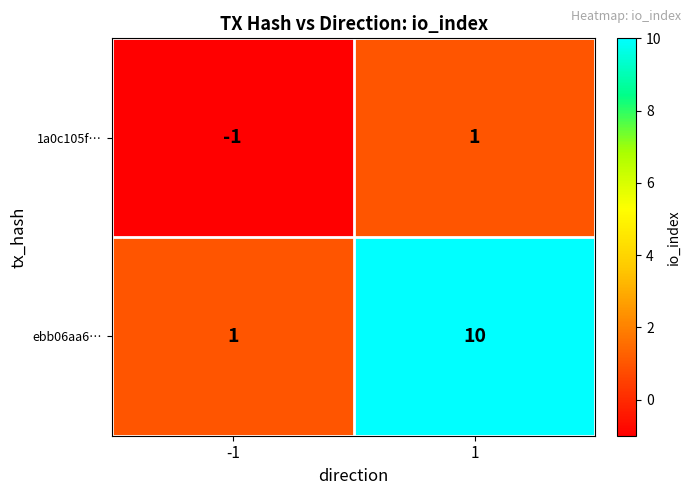

What is the sum of all ebb06aa6… values?

11